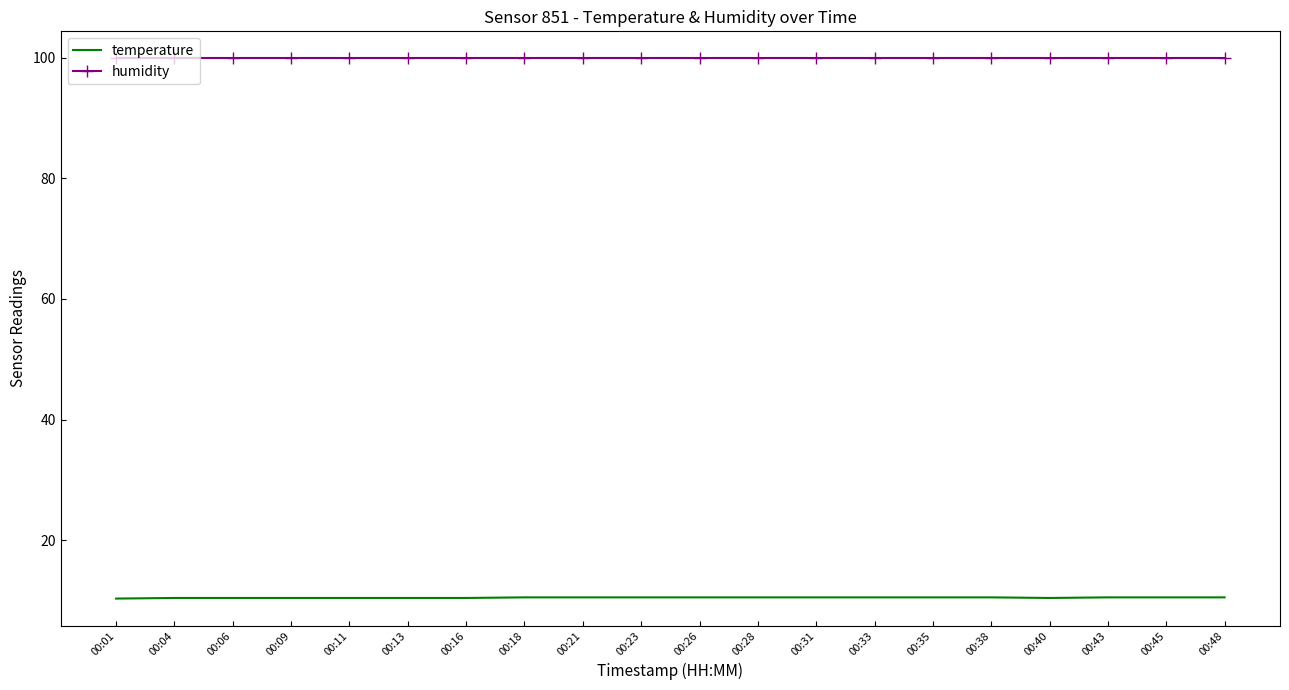

What is the highest value of the temperature series?

10.5